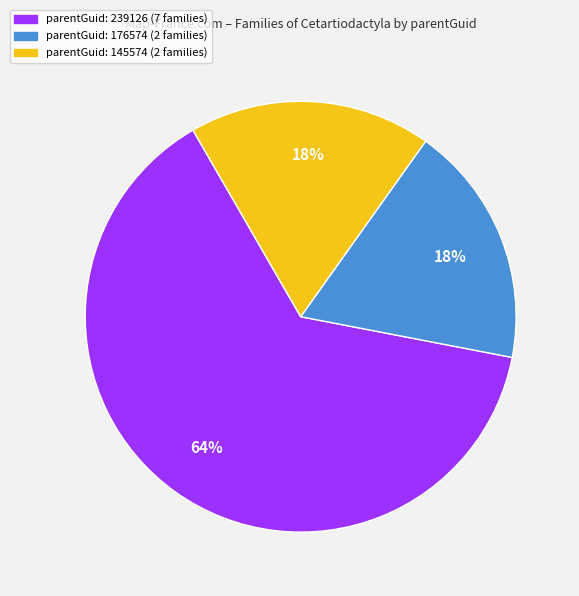

To the nearest percent, what is the average slice percentage?

33%